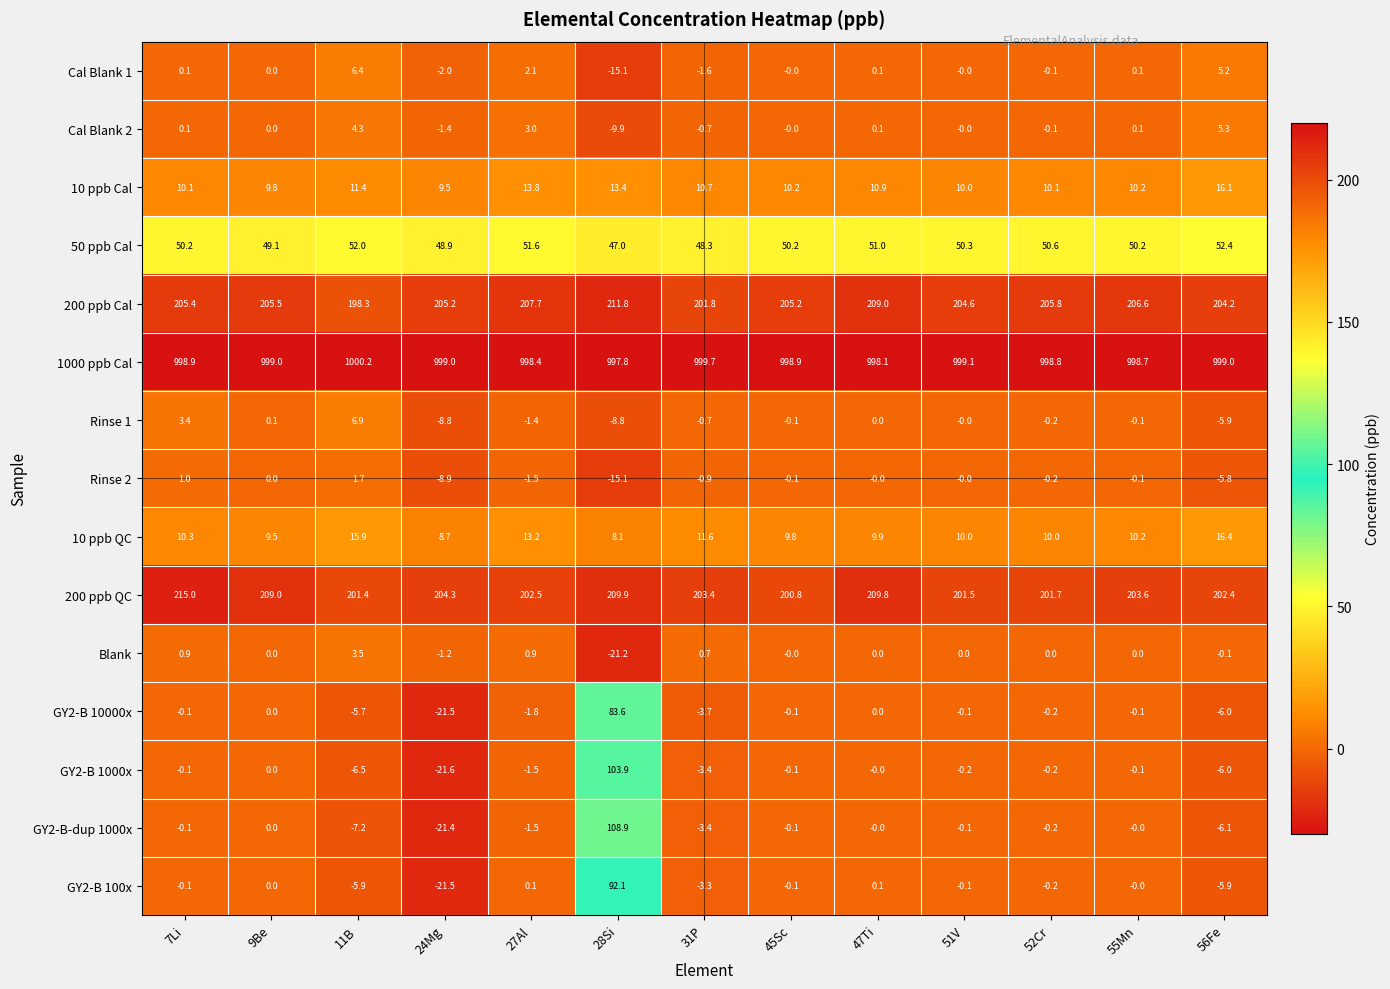

Which category has the highest value in the Cal Blank 1 series?

11B